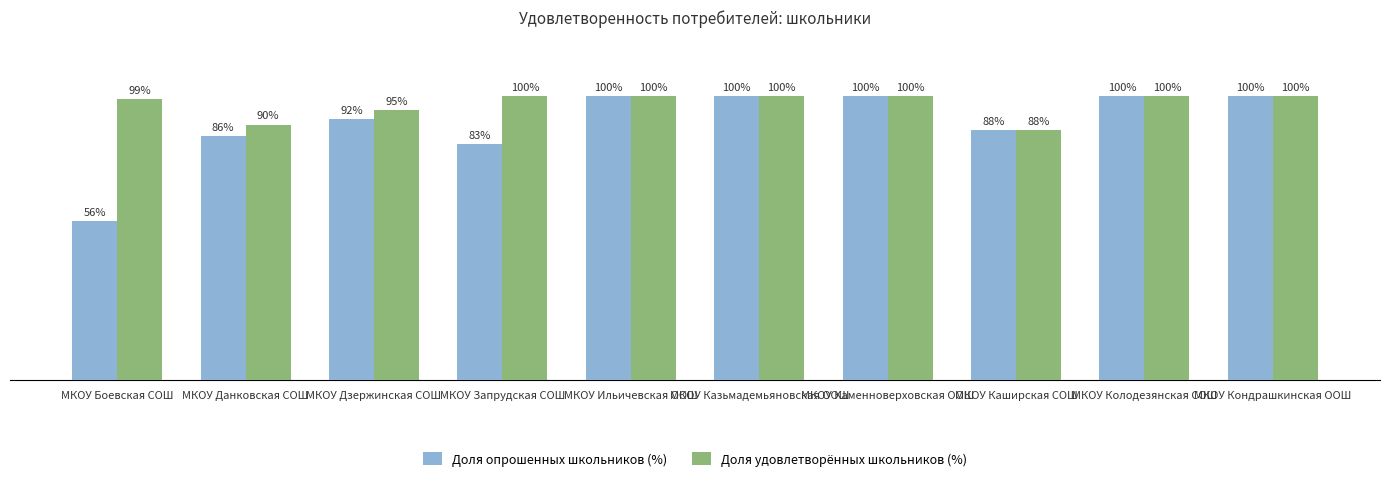

Which category has the lowest value across all series?

МКОУ Боевская СОШ